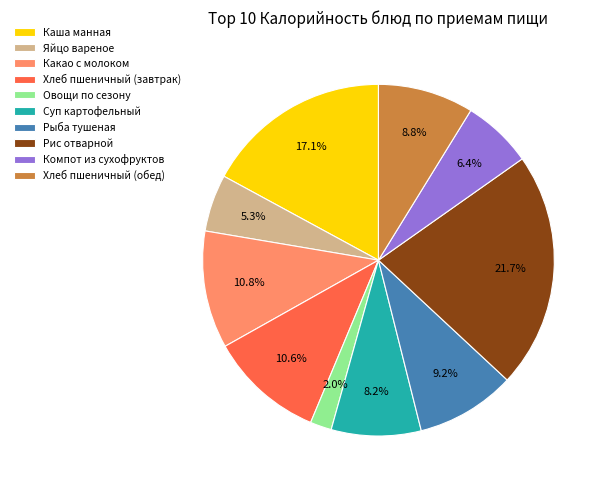

Between Овощи по сезону and Хлеб пшеничный (обед), which is larger?

Хлеб пшеничный (обед)